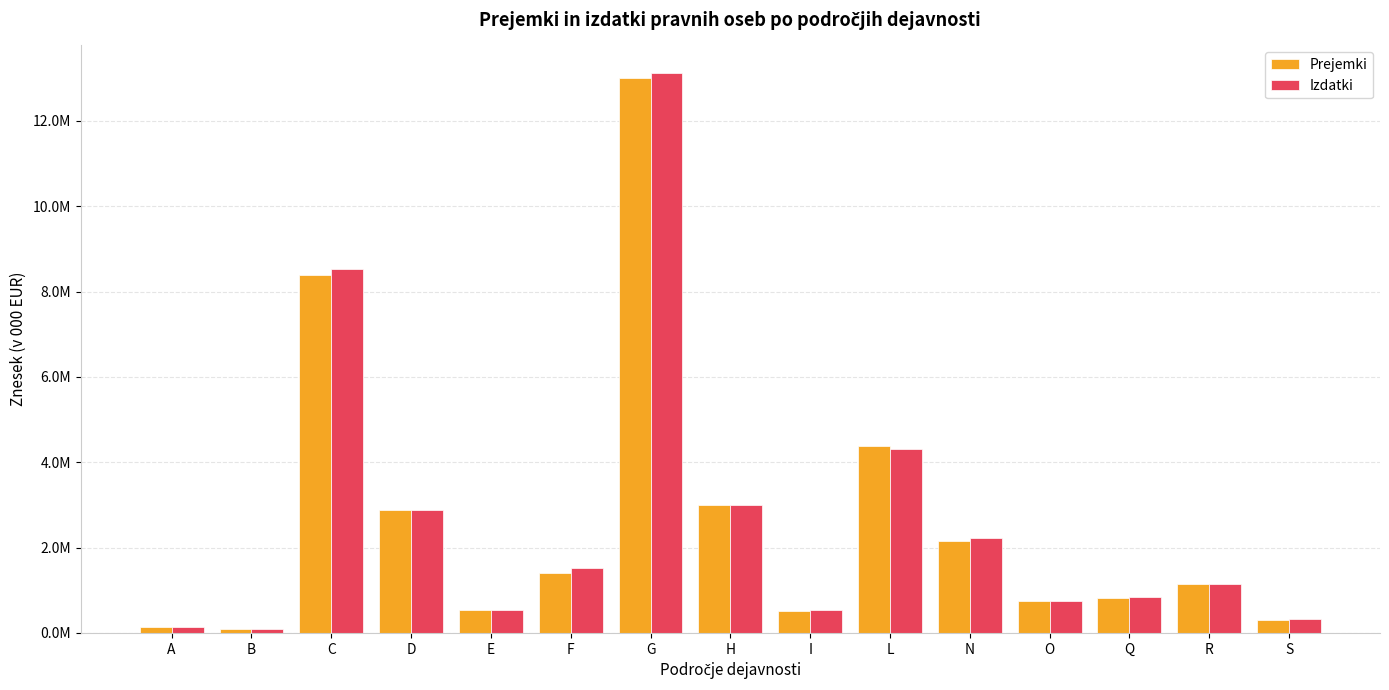

What is the difference between the Izdatki values at C and O?

7783365.7